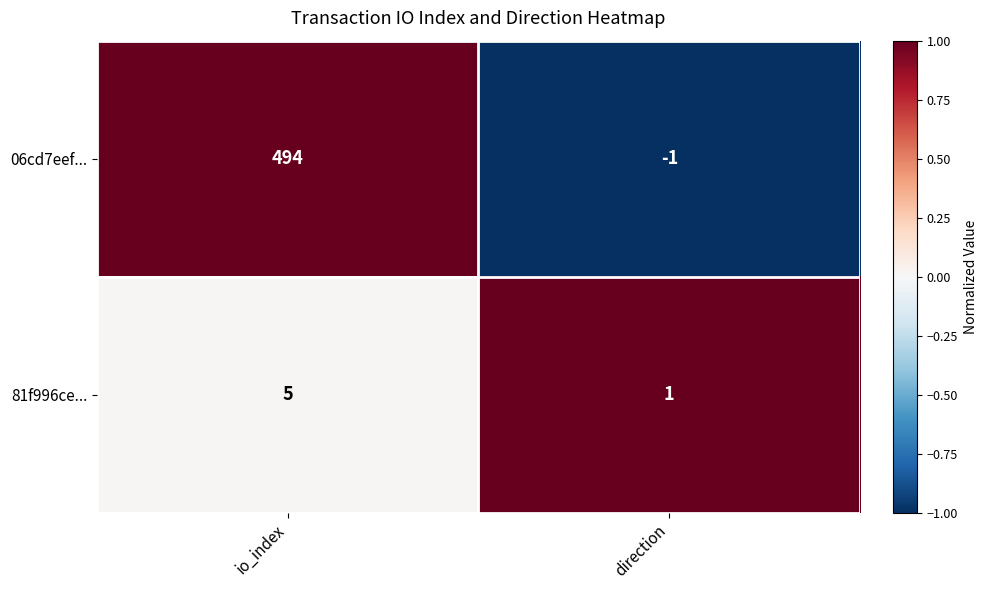

The value of 06cd7eef... at direction is 0. True or false?

False